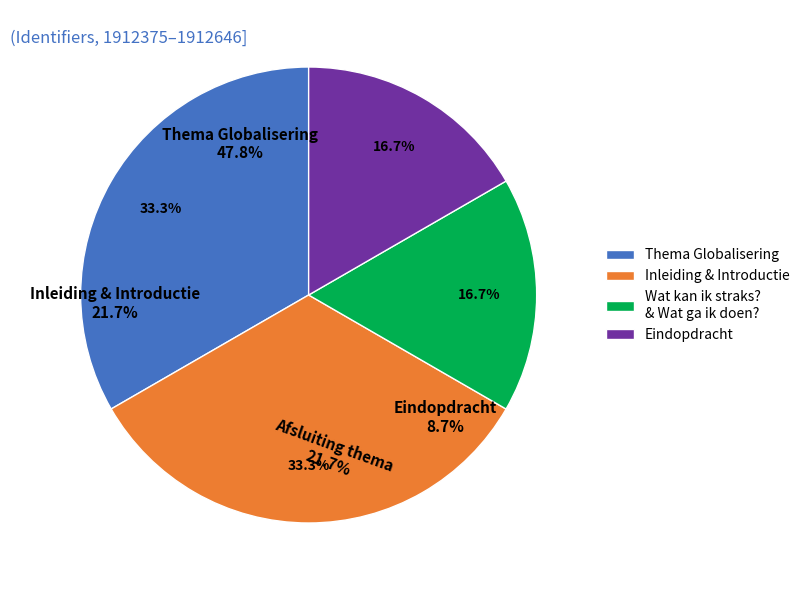

Does Afsluiting thema represent more than half of the total?

No